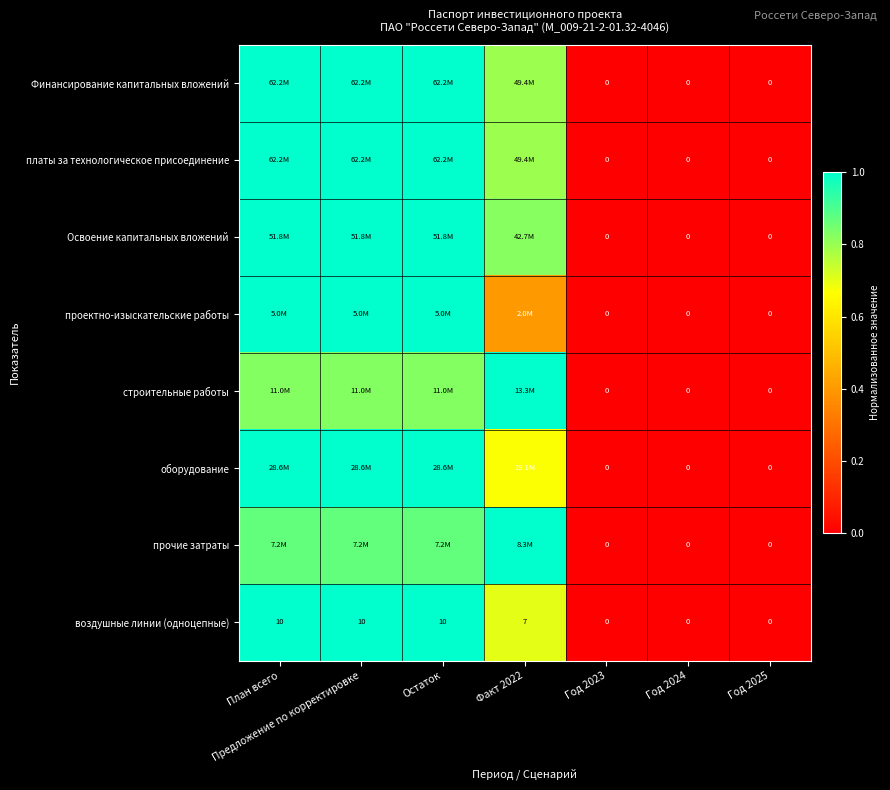

True or false: строительные работы has a value of 0.0 at Год 2025.

True